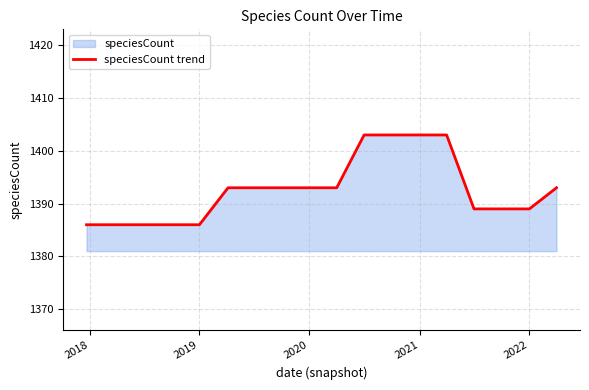

Is it true that the value at 2020 is 1393?

True